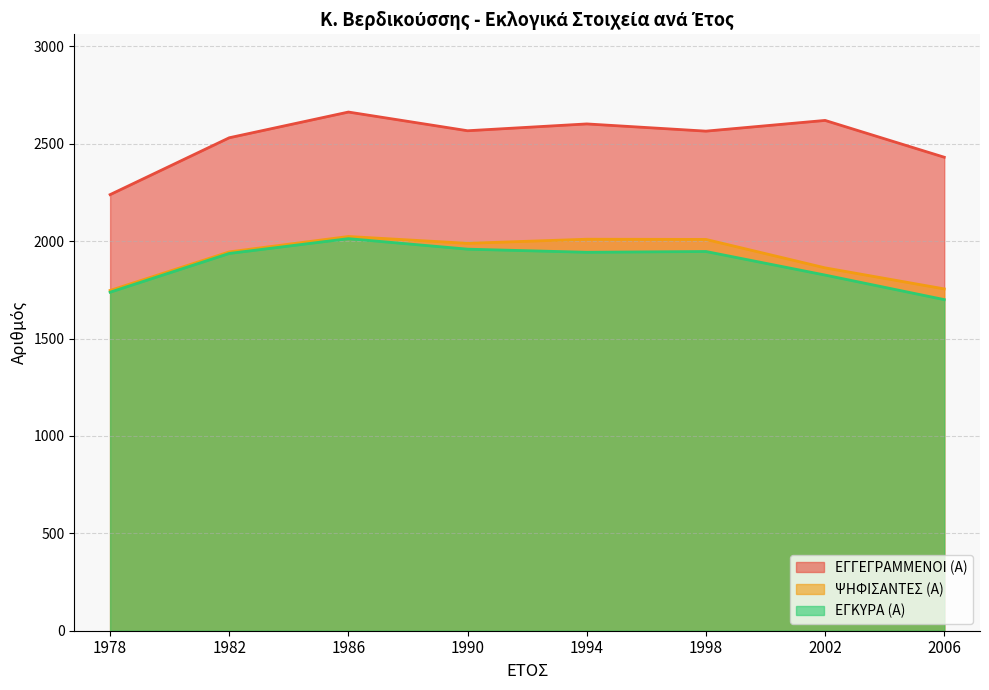

What are all the series names shown in the legend?

ΕΓΓΕΓΡΑΜΜΕΝΟΙ (Α), ΨΗΦΙΣΑΝΤΕΣ (Α), ΕΓΚΥΡΑ (Α)